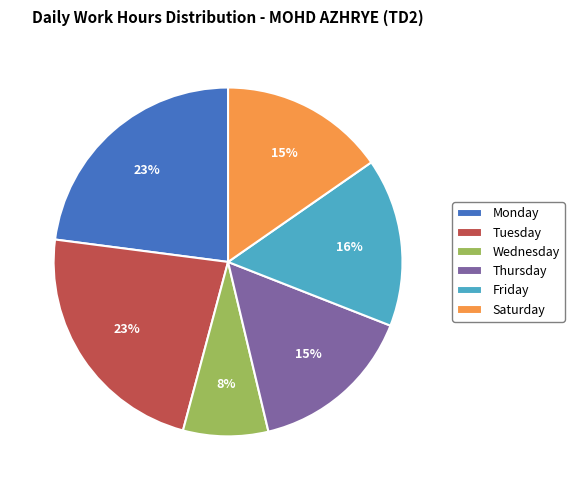

How many segments does this pie chart have?

6